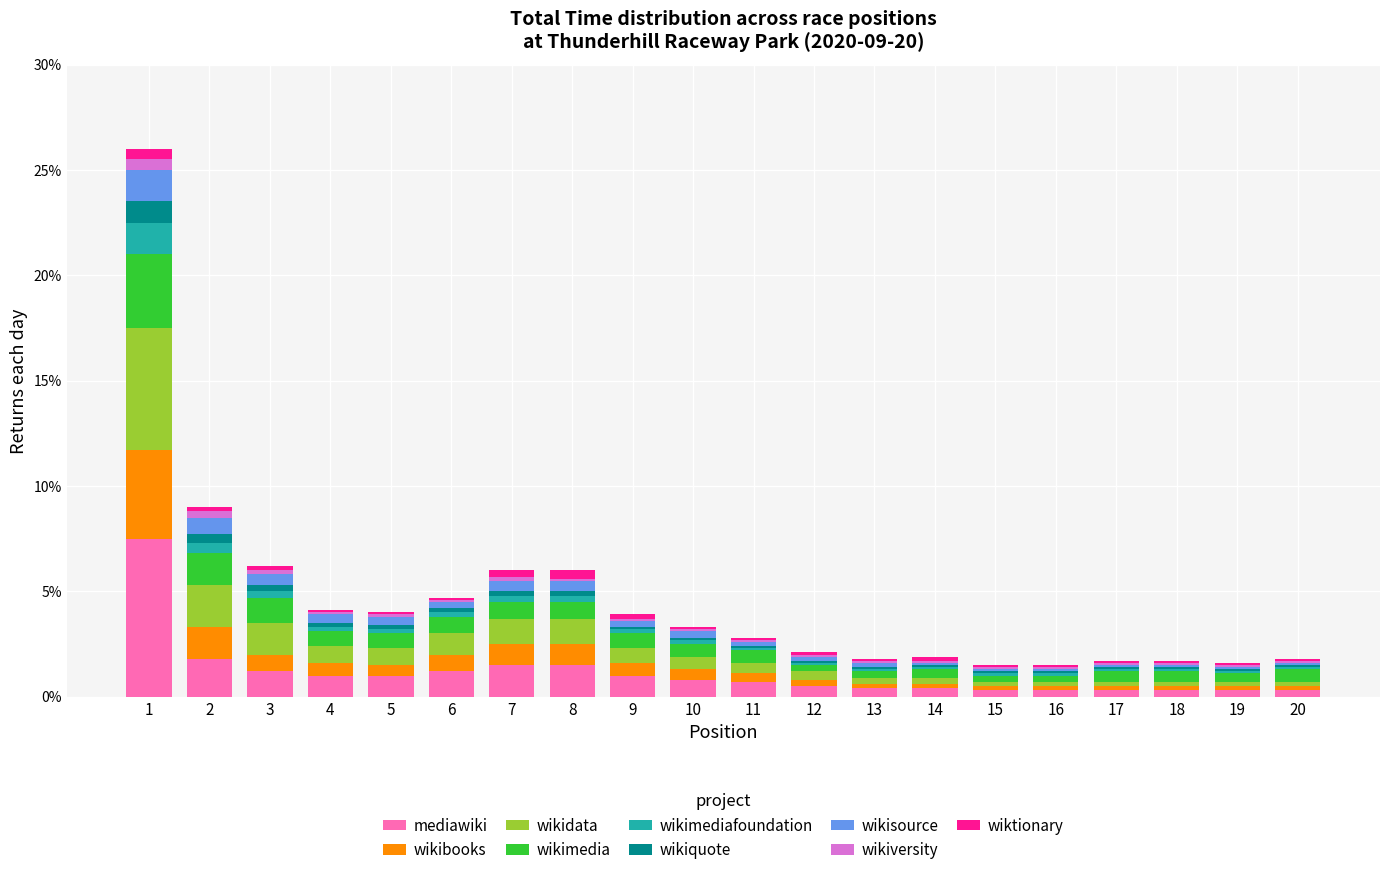

What is the sum of all mediawiki values?

22.3